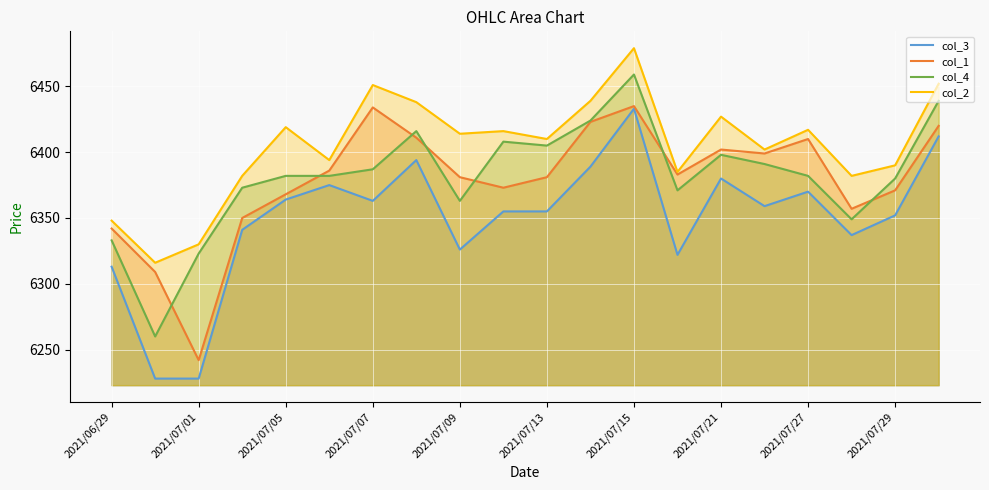

What is the total value across all series at 2021/07/15?

25806